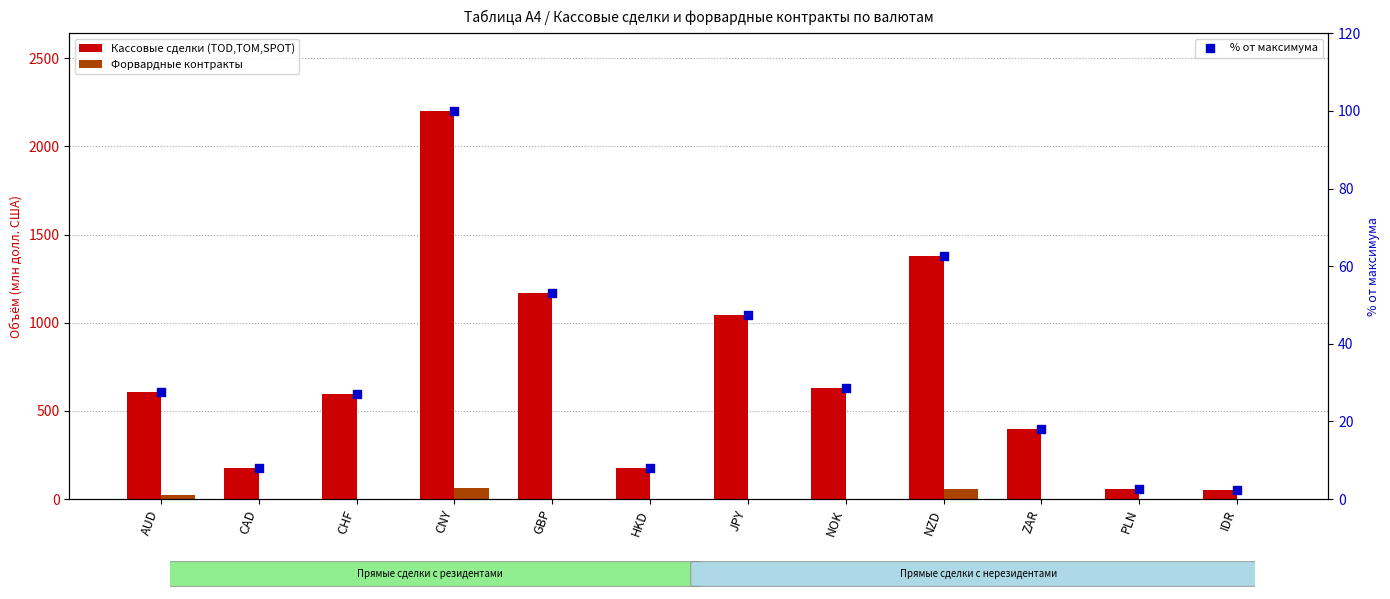

At which category is the sum across all series the highest?

CNY